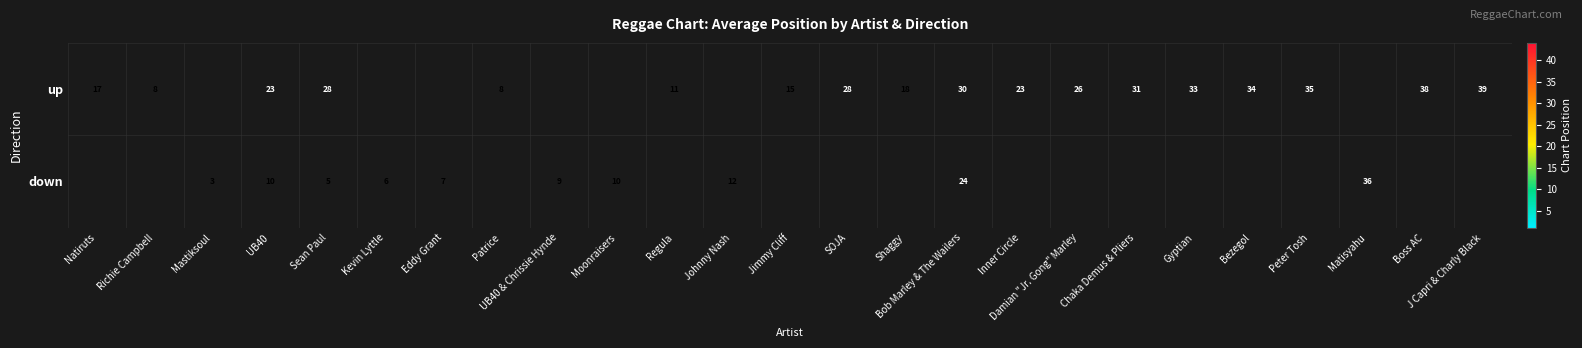

The up series shows 23.0 at Inner Circle. True or false?

True